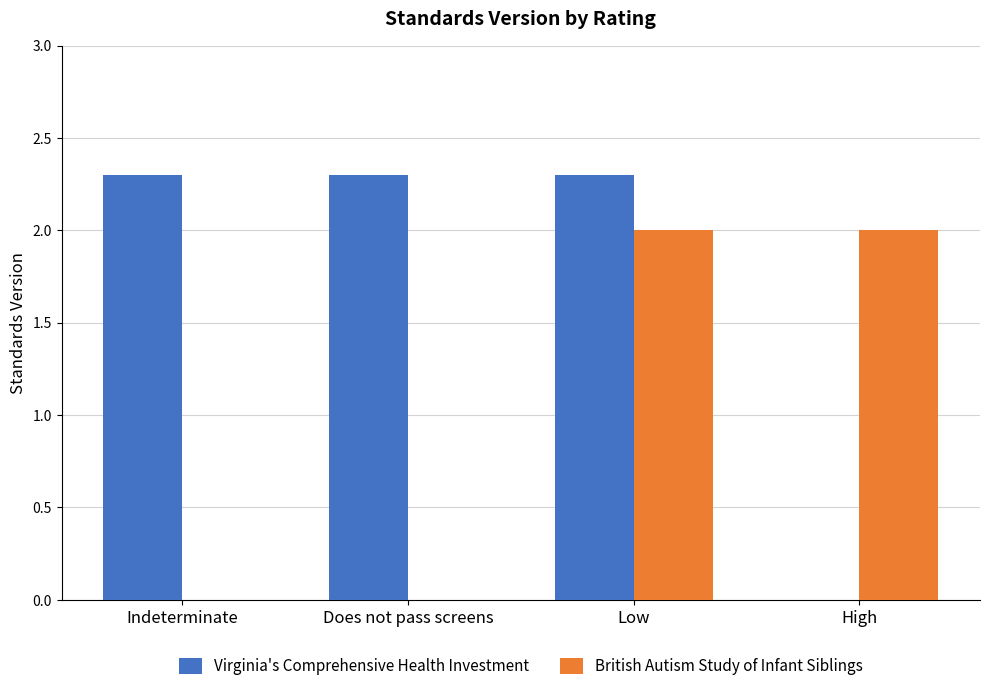

Reading left to right, extract all data points from this chart.

Virginia's Comprehensive Health Investment: 2.3	2.3	2.3	0.0
British Autism Study of Infant Siblings: 0.0	0.0	2.0	2.0